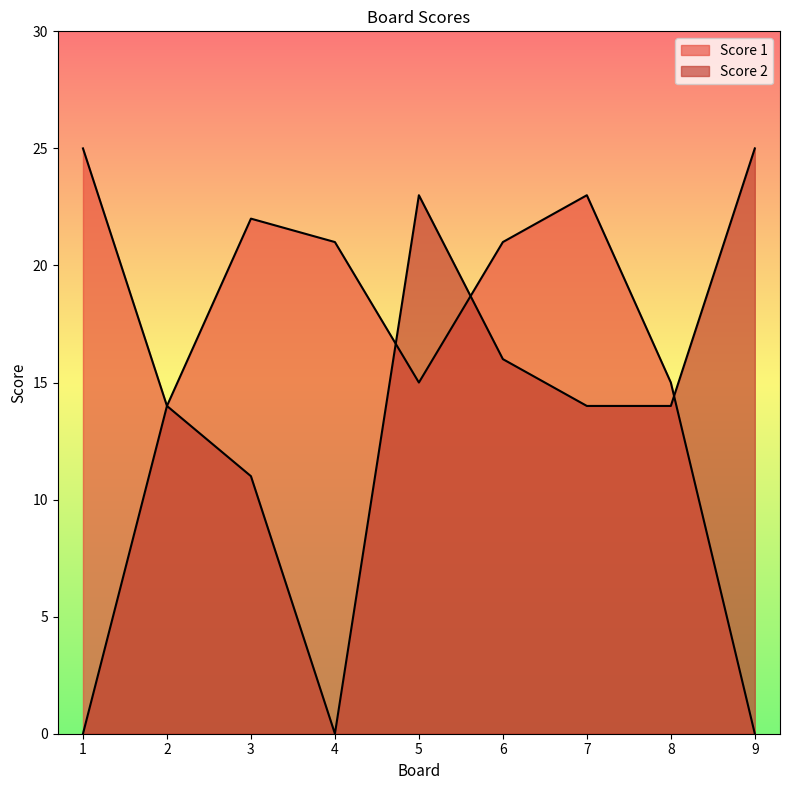

Where does the Score 2 series first go above 14?

5